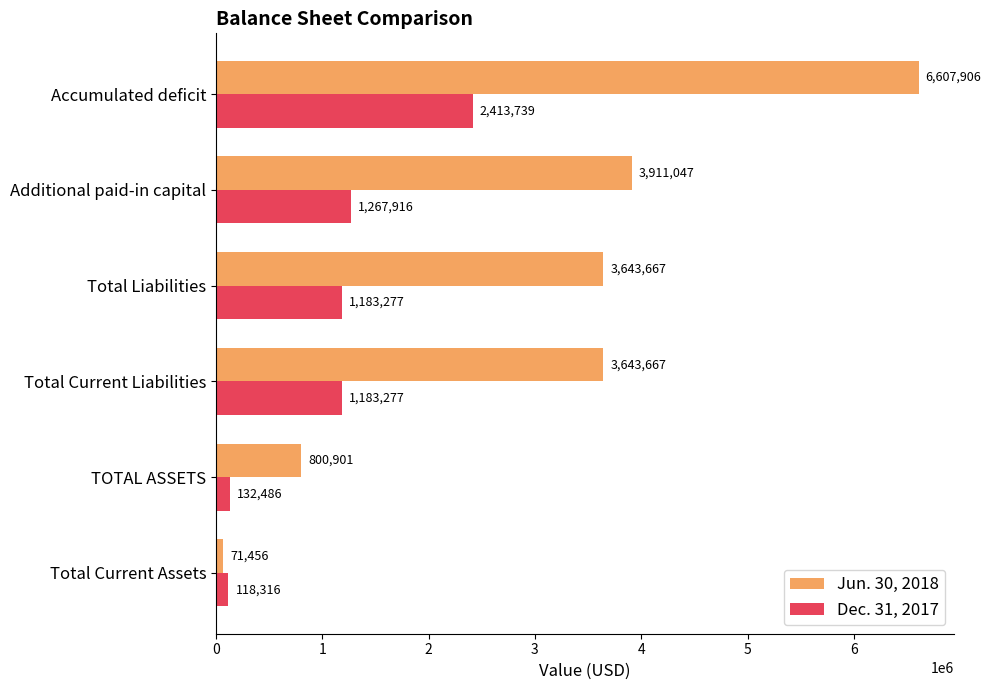

At which label is Dec. 31, 2017 closest to 1266027?

Additional paid-in capital